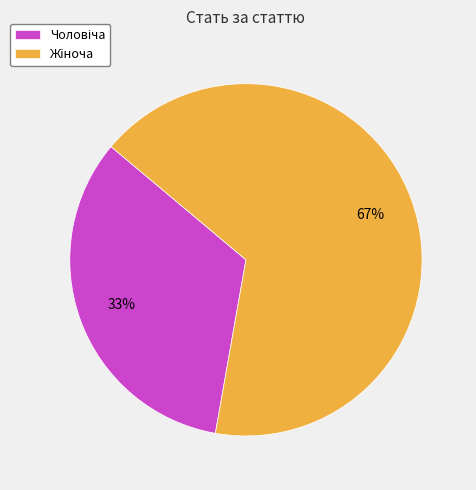

Is there any slice that represents more than half of the pie?

Yes